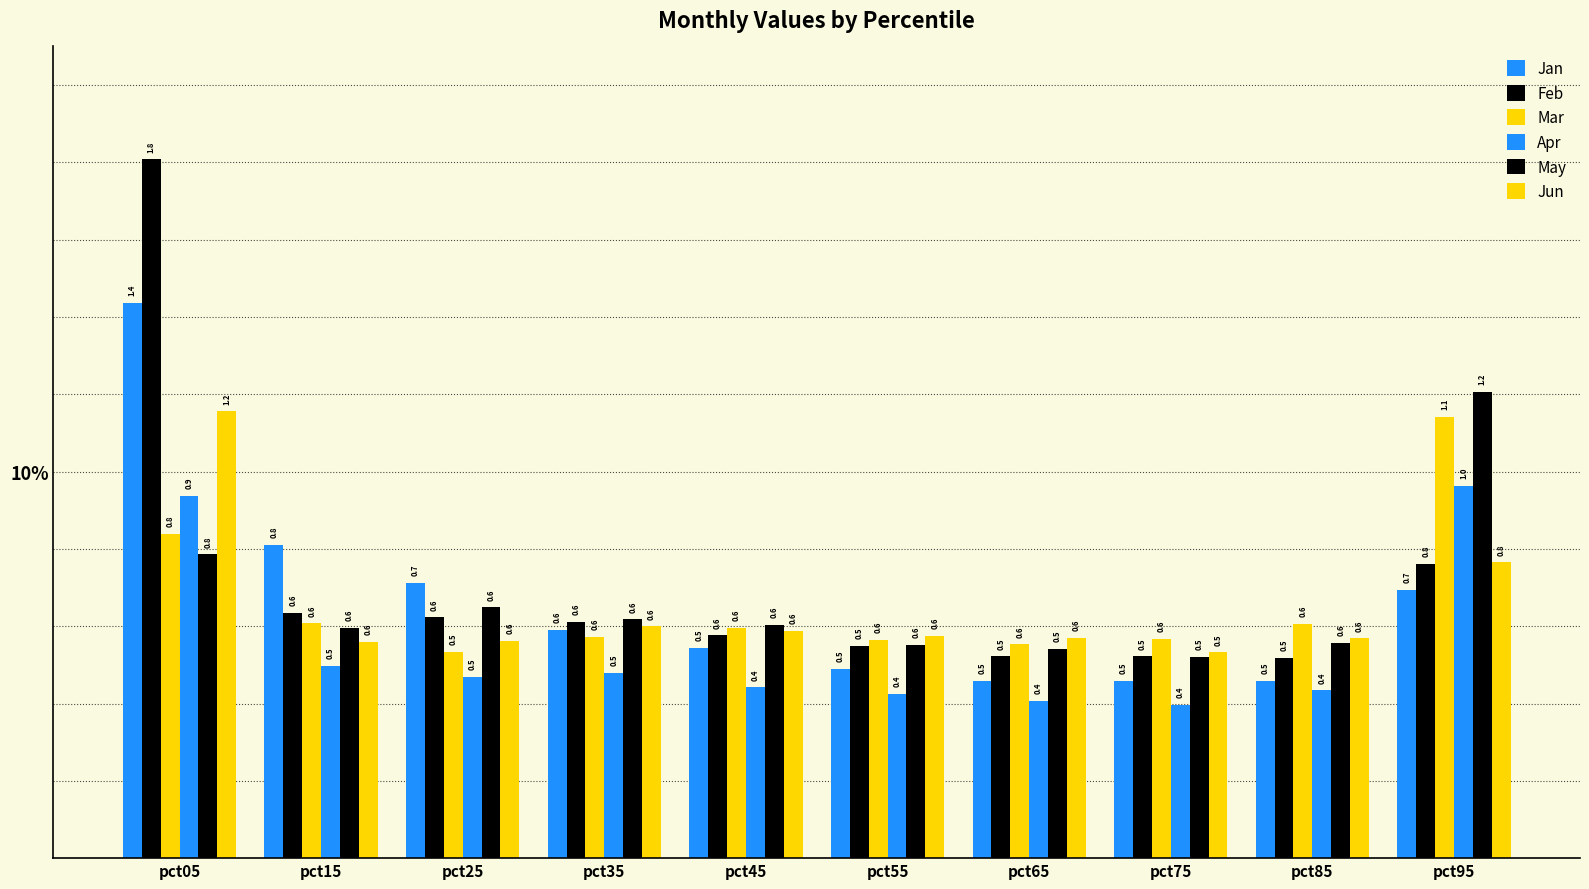

What are all the series names shown in the legend?

Jan, Feb, Mar, Apr, May, Jun